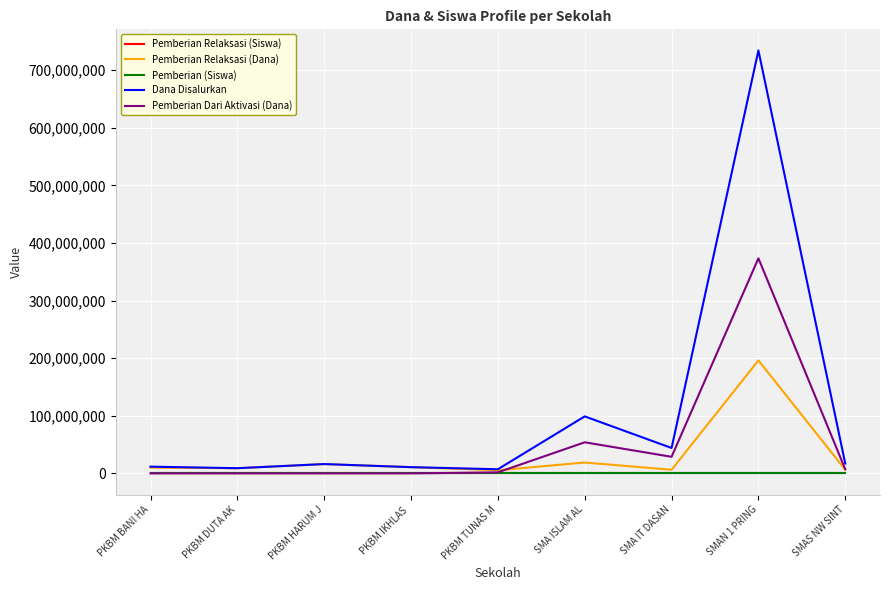

Which series changed the most between PKBM BANI HA and SMAN 1 PRING?

Dana Disalurkan